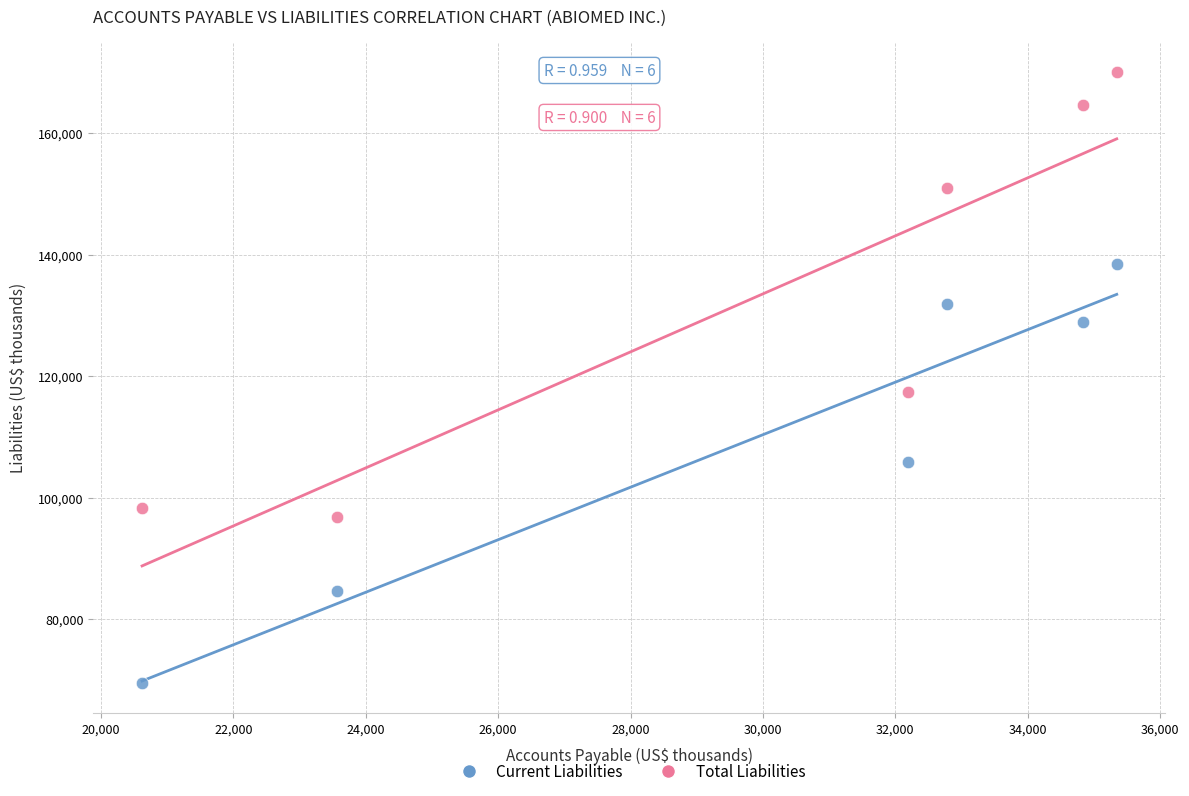

Across all data points, what is the range of Y values (max minus min)?

100450